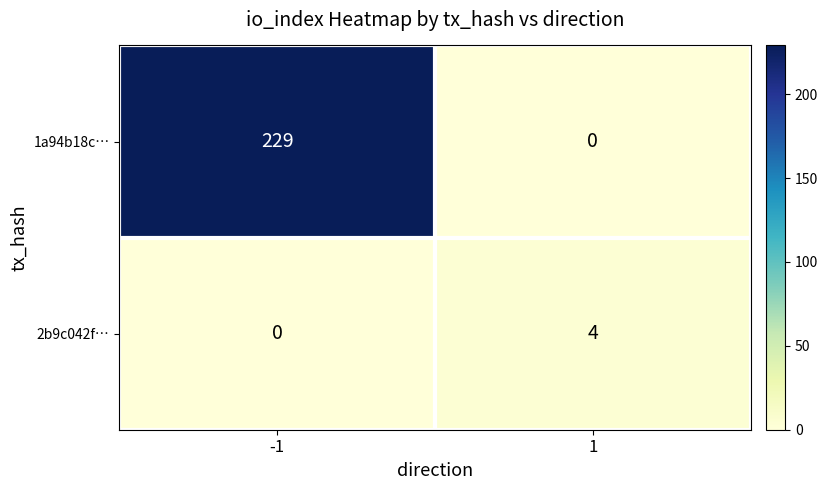

What is the spread (max minus min) of values at -1?

229